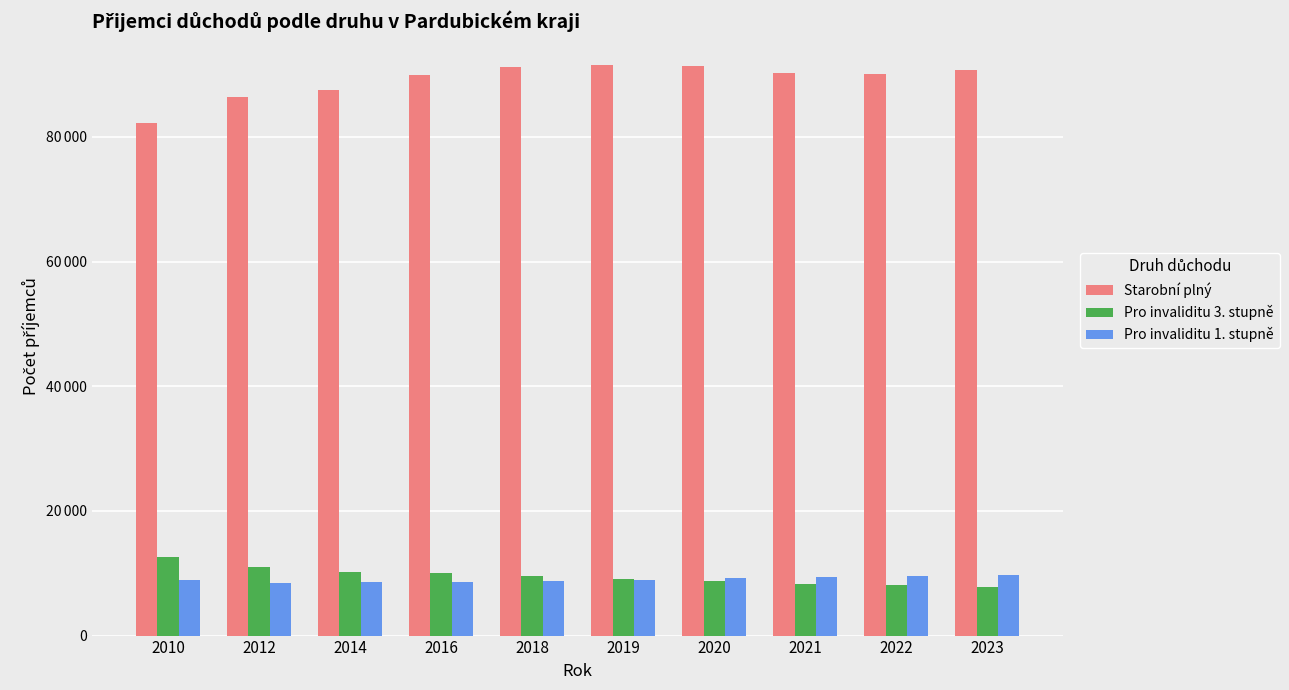

What is the value of the Starobní plný bar at the 6th from the left?

91604